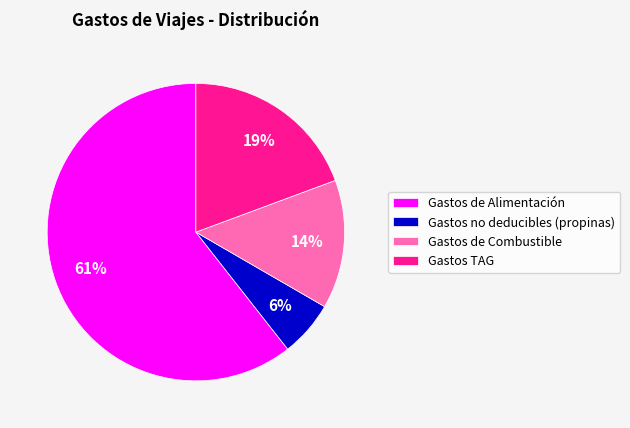

True or false: Gastos no deducibles (propinas) accounts for 6% of the total.

True